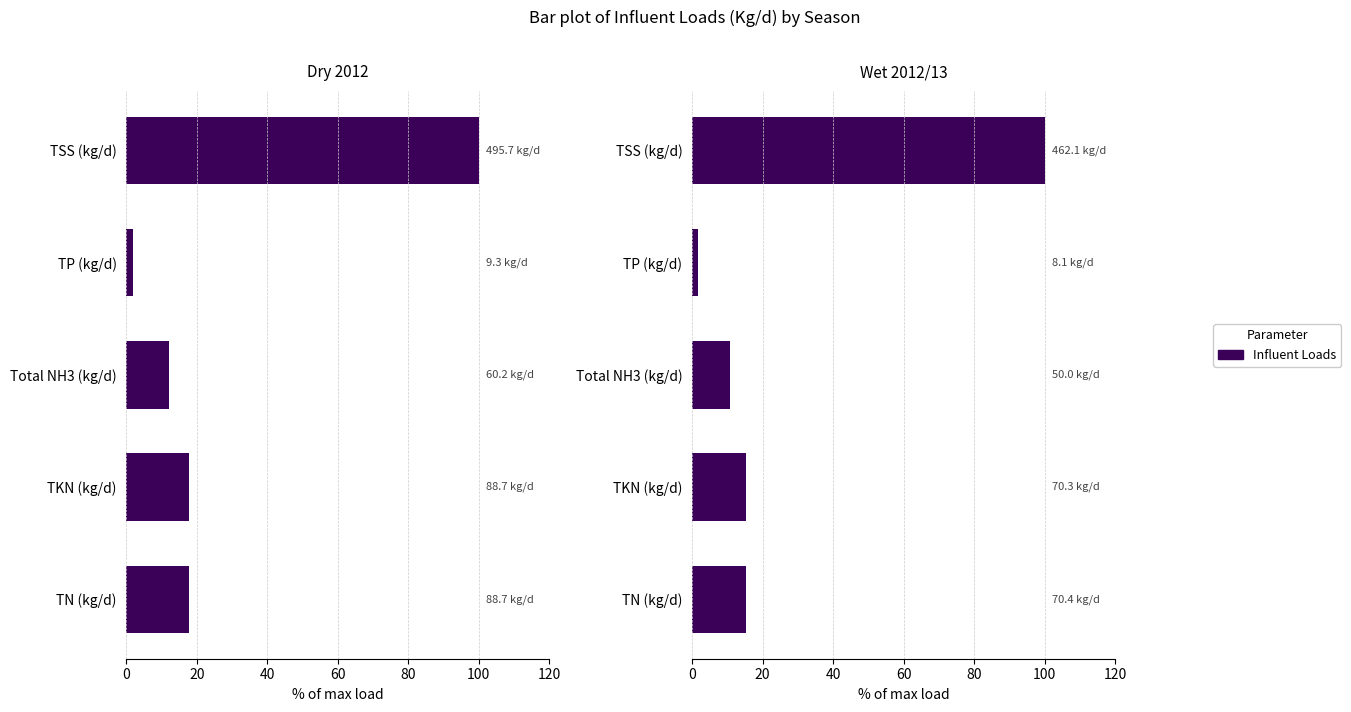

What is the value of the 5th bar from the left?

100.0